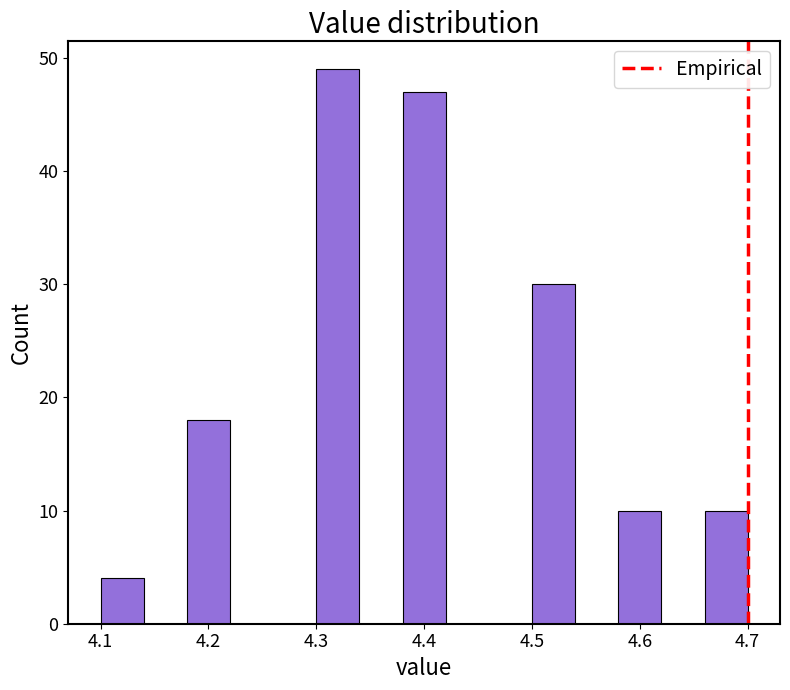

Reading left to right, transcribe this chart: for each bar, give the range it covers on the x-axis and its height. The values are not printed on the chart, so give them approximately, as read against the axis.

4.10 to 4.14: 4
4.14 to 4.18: 0
4.18 to 4.22: 18
4.22 to 4.26: 0
4.26 to 4.30: 0
4.30 to 4.34: 49
4.34 to 4.38: 0
4.38 to 4.42: 47
4.42 to 4.46: 0
4.46 to 4.50: 0
4.50 to 4.54: 30
4.54 to 4.58: 0
4.58 to 4.62: 10
4.62 to 4.66: 0
4.66 to 4.70: 10